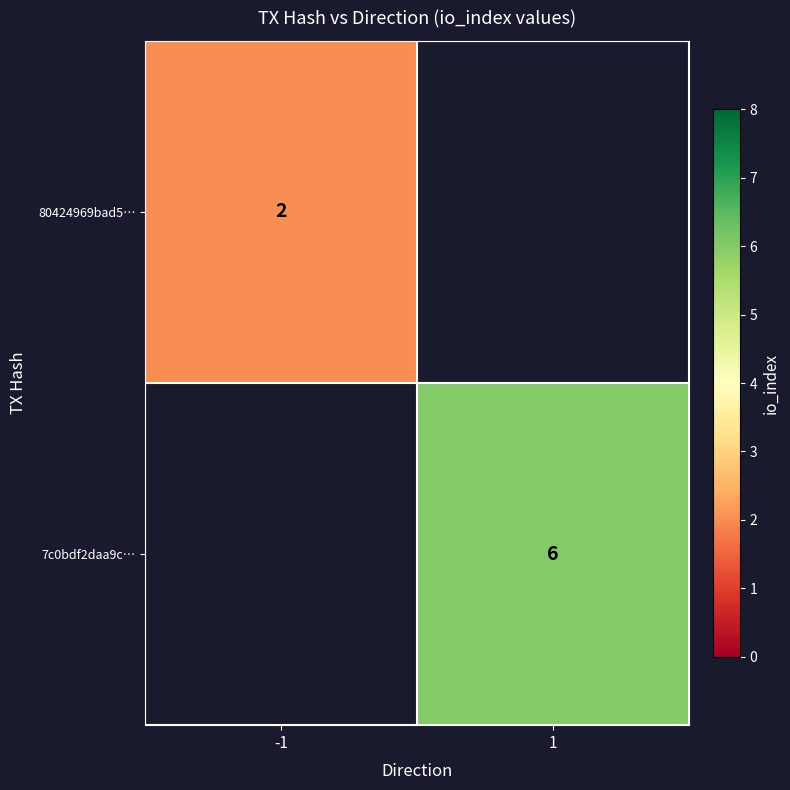

Is it true that 80424969bad5… equals 2 at -1?

True